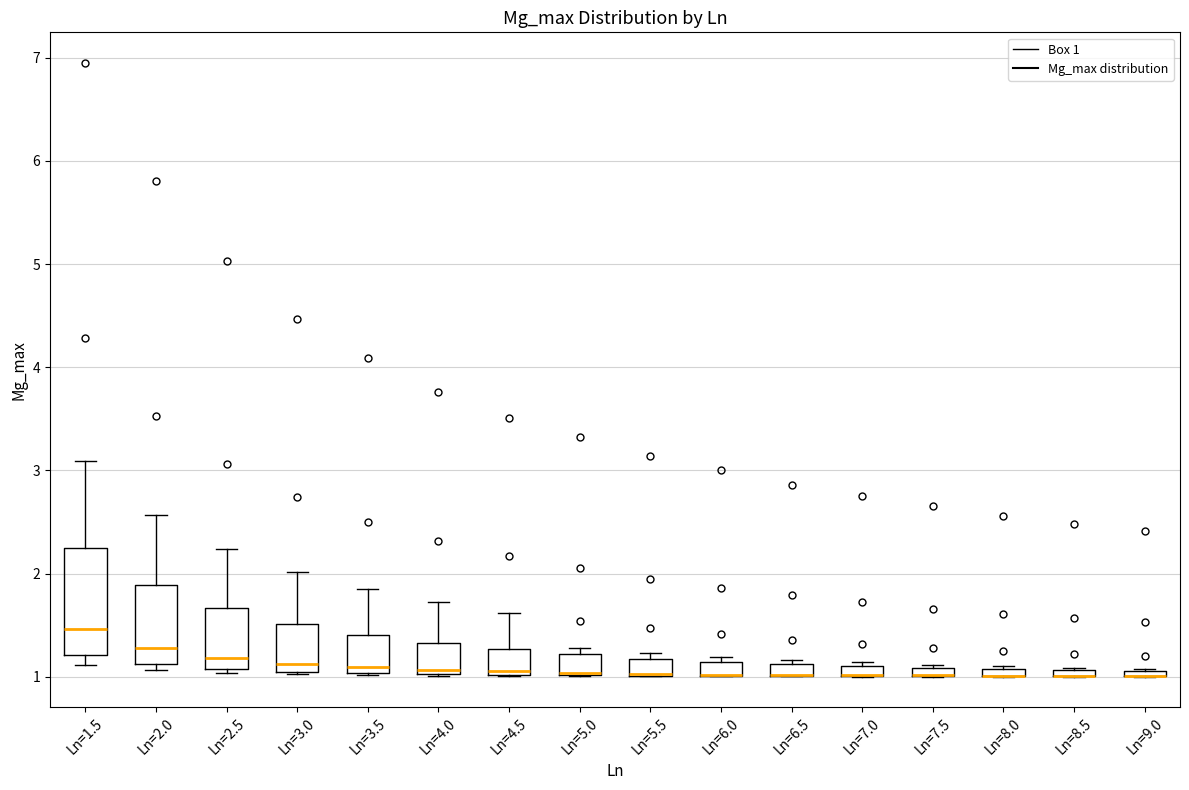

Where does the upper whisker of the box for Ln=1.5 end on the y-axis? The values are not printed on the chart, so give them approximately, as read against the axis.

3.1